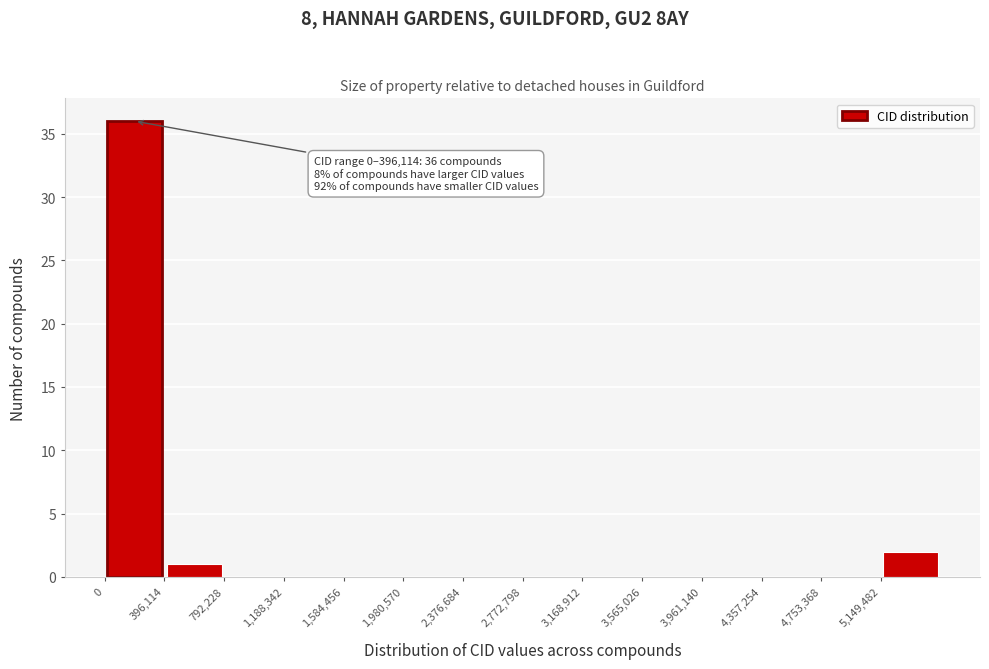

Over which range of the x-axis is the bar tallest?

0 to 400000